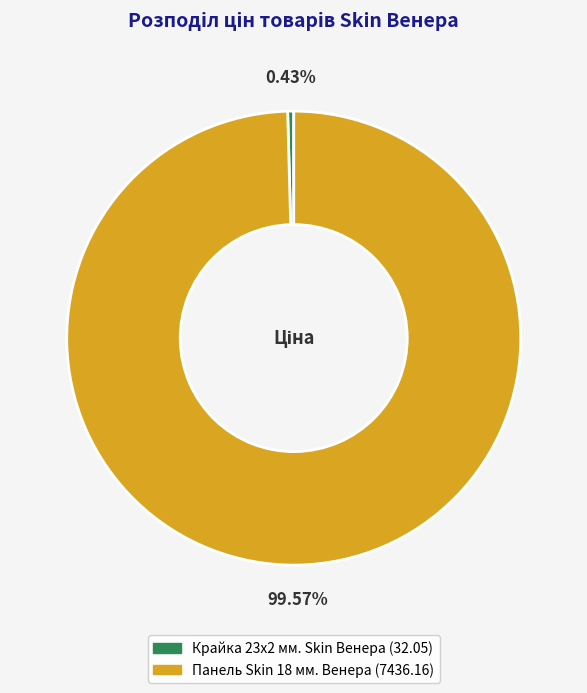

Between Крайка 23x2 мм. Skin Венера and Панель Skin 18 мм. Венера, which is larger?

Панель Skin 18 мм. Венера